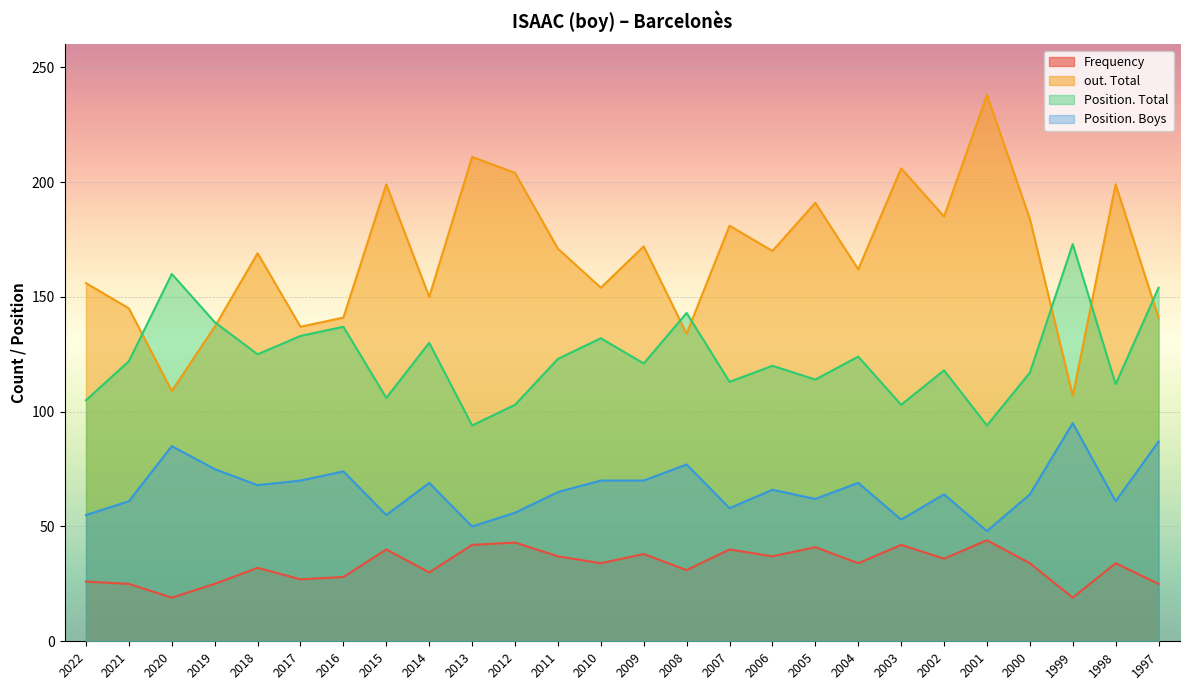

How many values in the out. Total series are below 170?

13